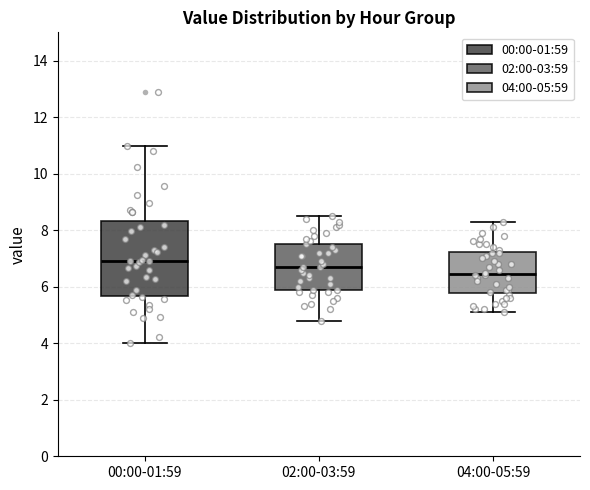

Reading left to right, transcribe this box plot: for each box, give where its median line is, the range the box spans, and where its two whiskers end, as read against the y-axis. The values are not printed on the chart, so give them approximately, as read against the axis.

00:00-01:59: median 7.0, box 5.6 to 8.4, whiskers 4.0 to 11.0
02:00-03:59: median 6.8, box 6.0 to 7.6, whiskers 4.8 to 8.6
04:00-05:59: median 6.4, box 5.8 to 7.2, whiskers 5.2 to 8.4